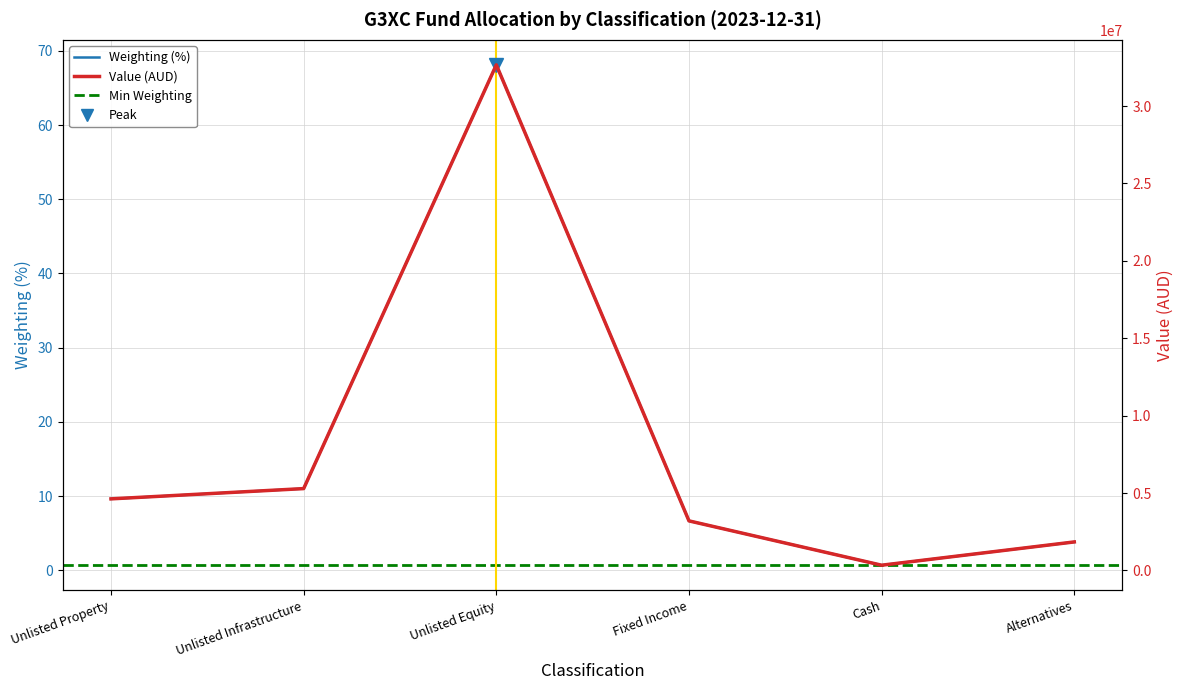

Reading left to right, list all the values displayed in this chart.

Weighting (%): Unlisted Property=9.6	Unlisted Infrastructure=11.0	Unlisted Equity=68.1	Fixed Income=6.7	Cash=0.7	Alternatives=3.8
Value (AUD): Unlisted Property=4624719.9	Unlisted Infrastructure=5287881.4	Unlisted Equity=32659794.7	Fixed Income=3202422.5	Cash=338677.9	Alternatives=1843101.2